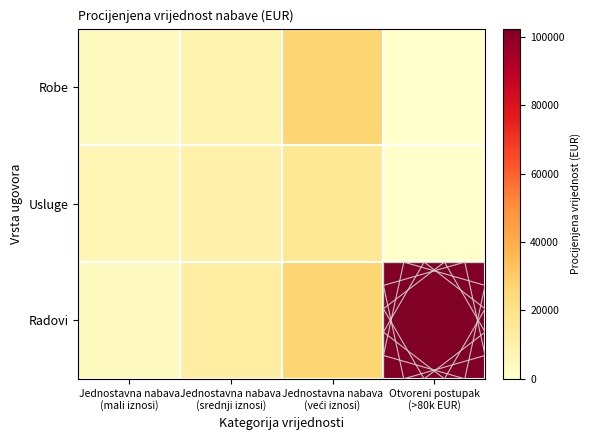

Which has a higher value, Jednostavna nabava
(mali iznosi) or Otvoreni postupak
(>80k EUR)?

Jednostavna nabava
(mali iznosi)